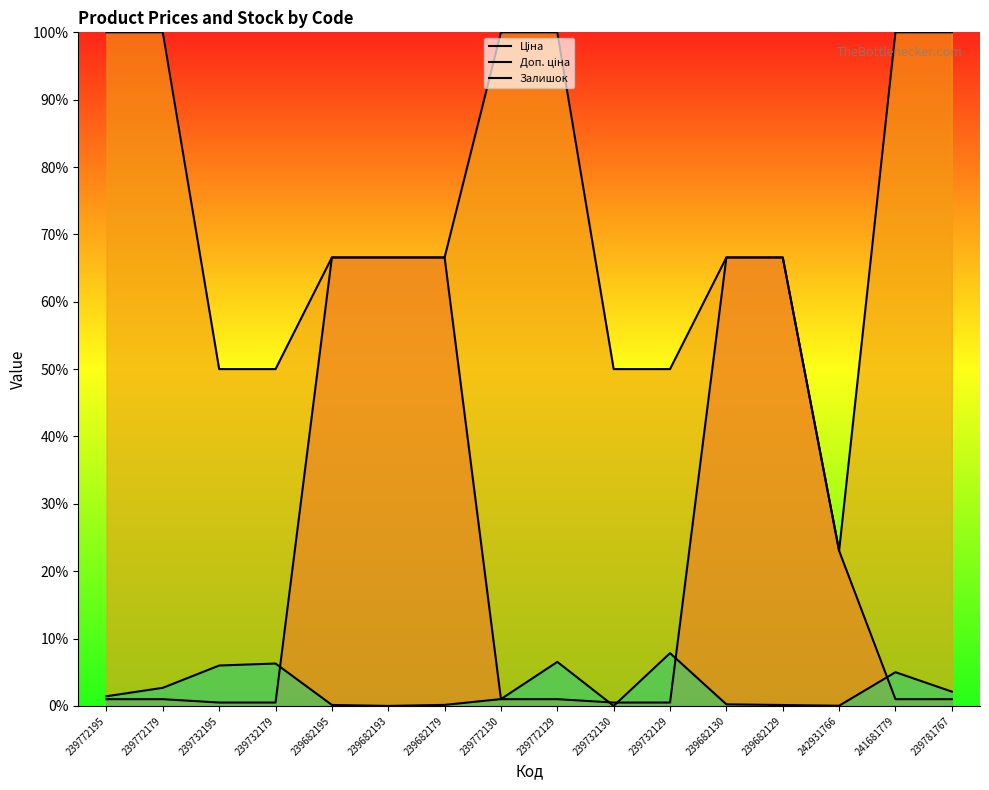

What is the value of the Ціна point at the 14th from the left?

23.0